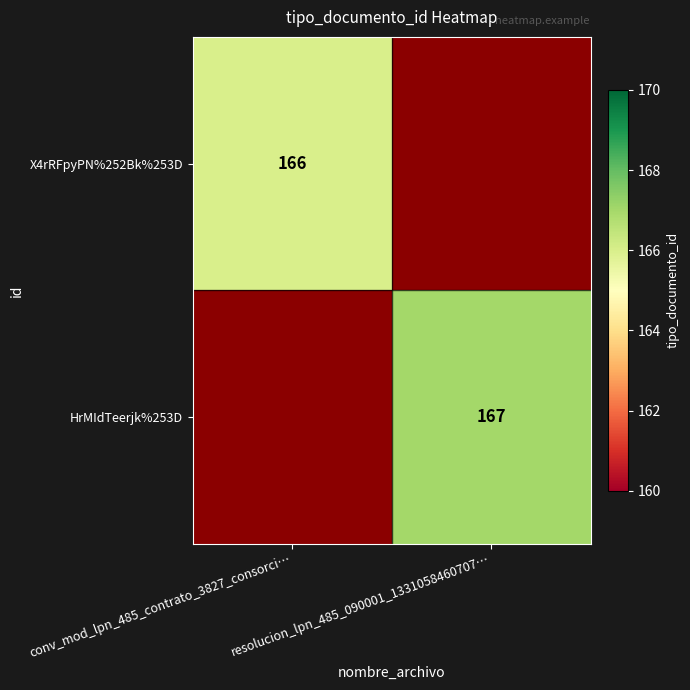

Is it true that HrMIdTeerjk%253D equals 52 at resolucion_lpn_485_090001_1331058460707…?

False